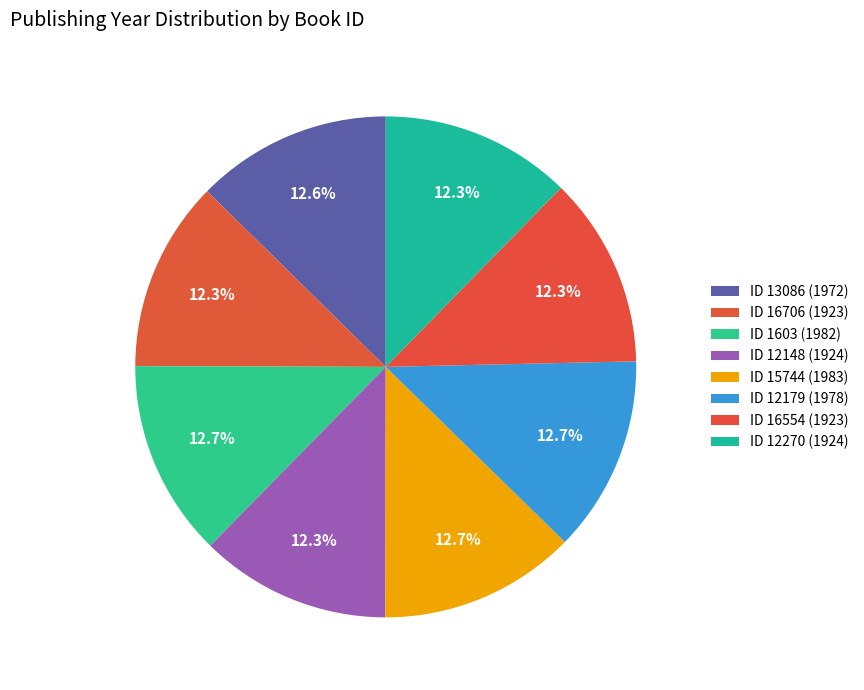

Count the number of slices in the pie.

8